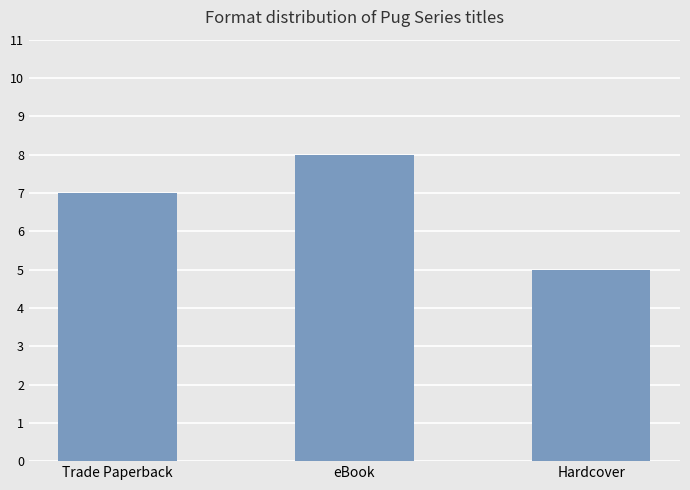

List the labels in order of value, largest first.

eBook, Trade Paperback, Hardcover